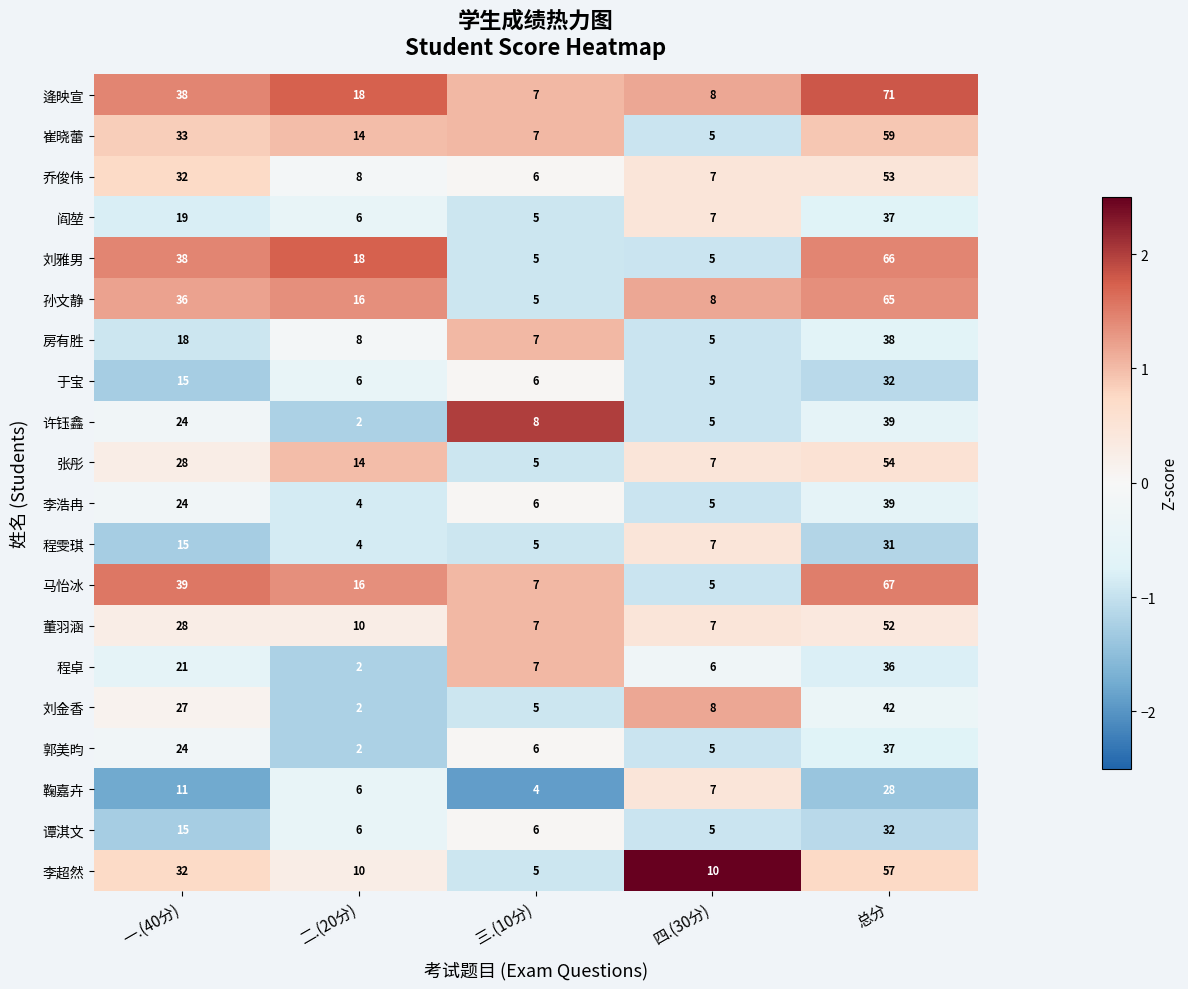

At which label does 董羽涵 first exceed 10?

一.(40分)